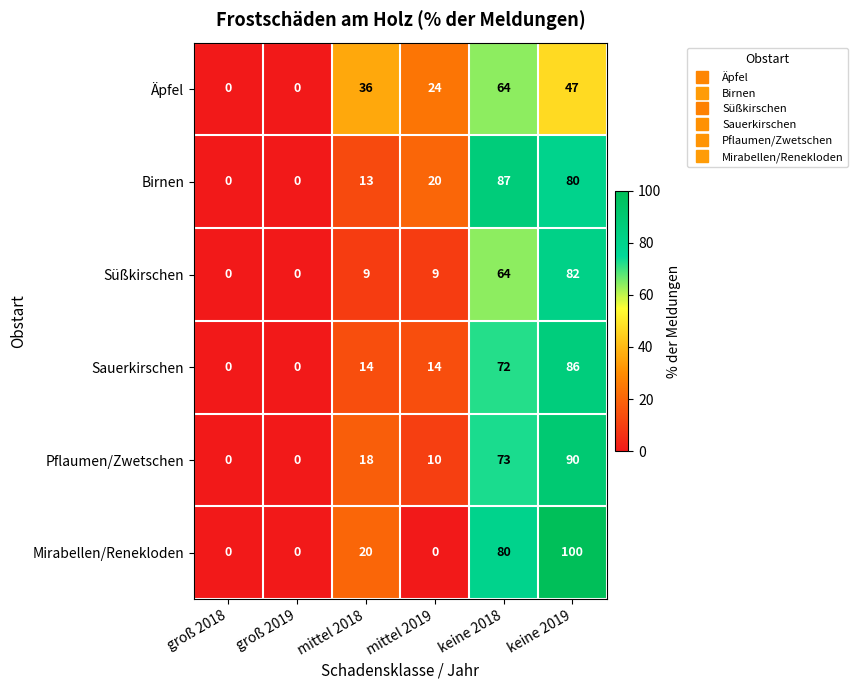

True or false: Sauerkirschen has a value of 23 at mittel 2019.

False